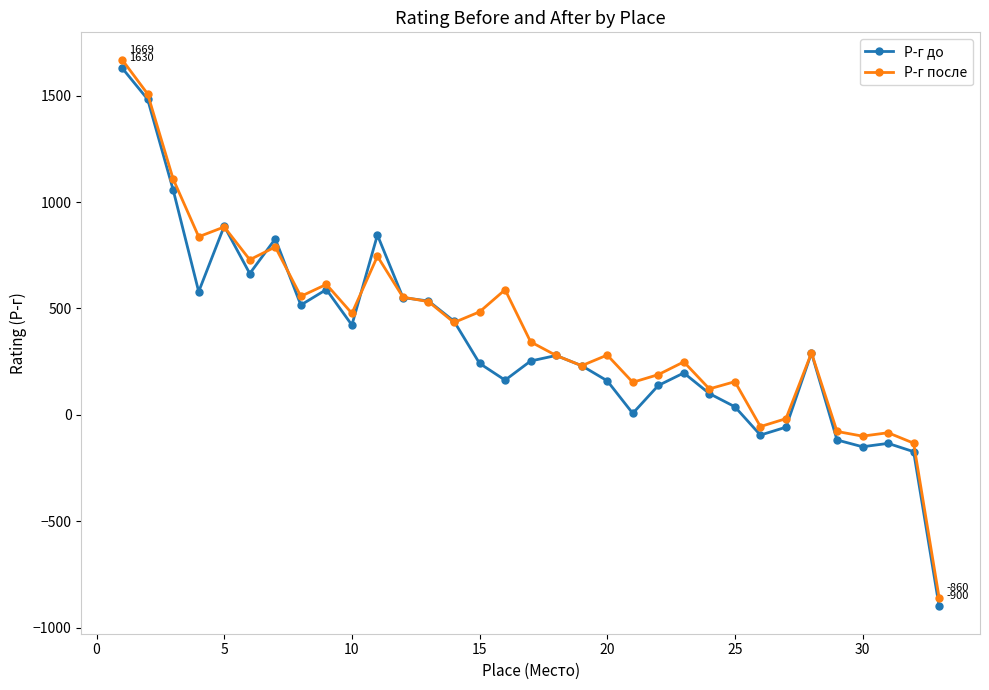

What is the maximum value for Р-г до?

1630